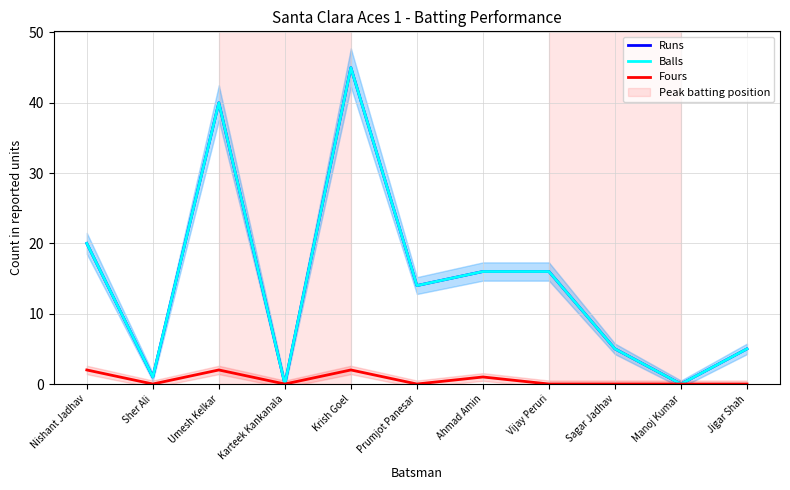

Is it true that Runs equals 40 at Umesh Kelkar?

True